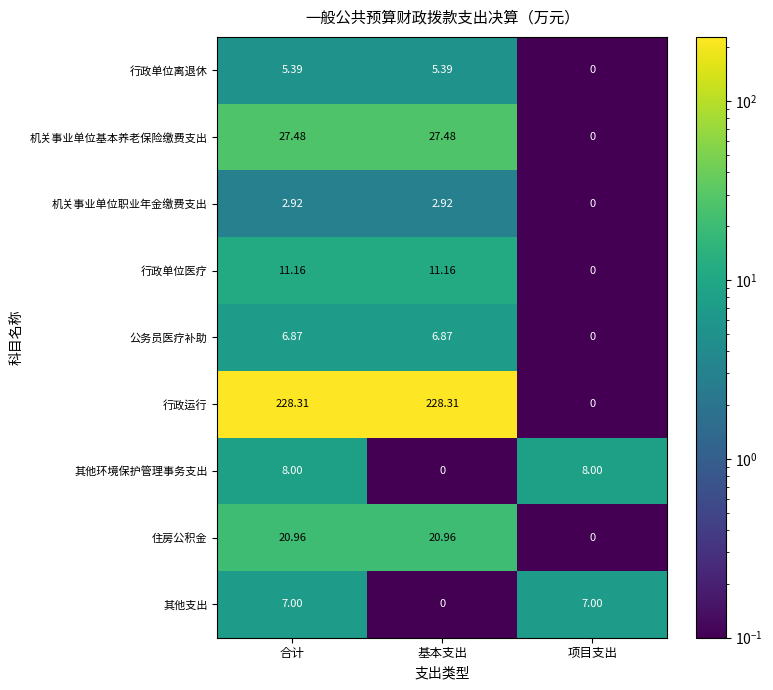

At which label does 其他环境保护管理事务支出 reach its minimum?

基本支出